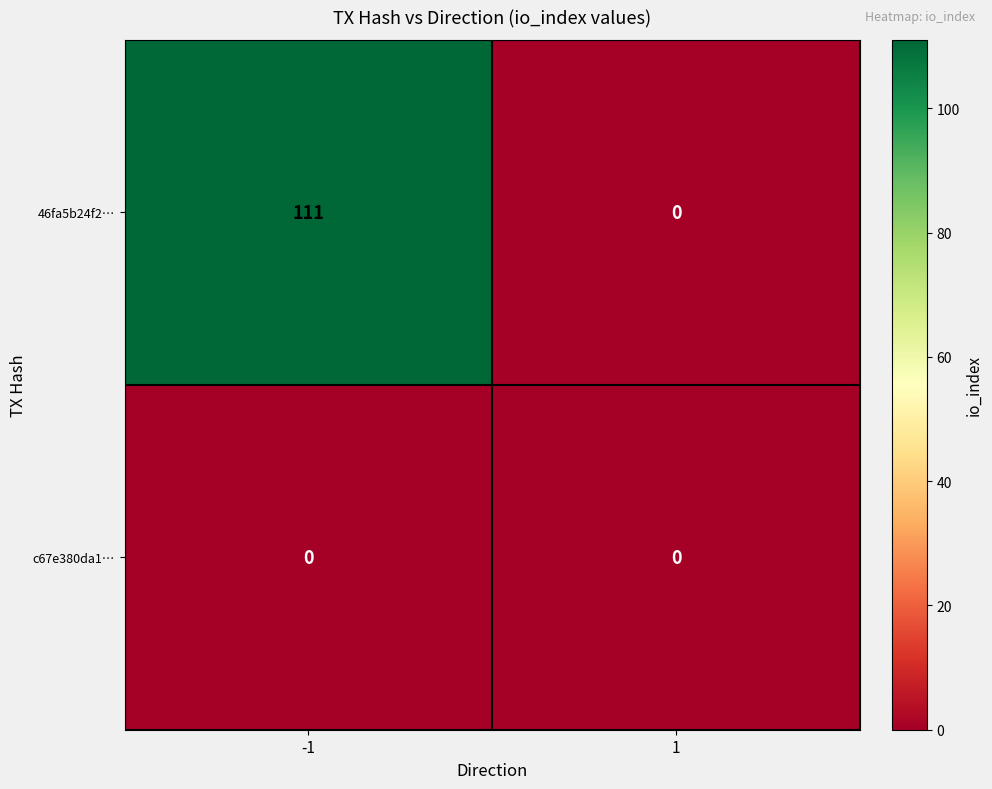

List the series in order of their peak value, lowest first.

c67e380da1…, 46fa5b24f2…